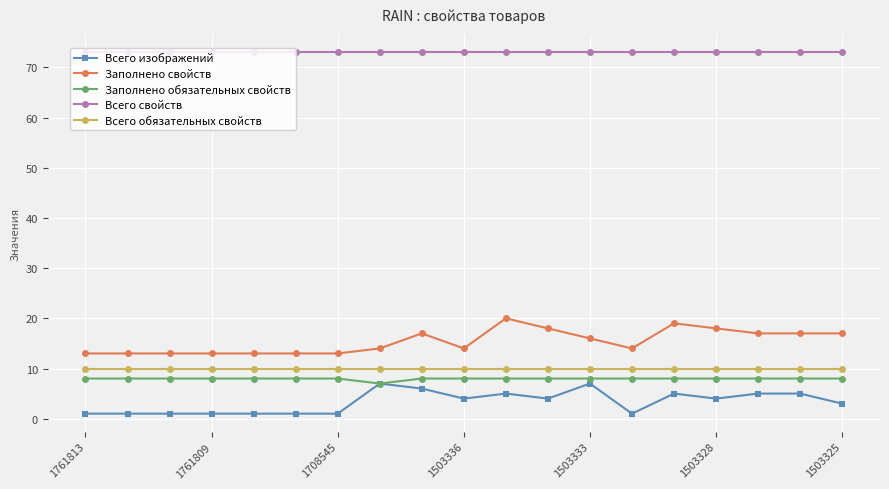

True or false: Заполнено свойств has more than 2 points higher than both neighbors.

True